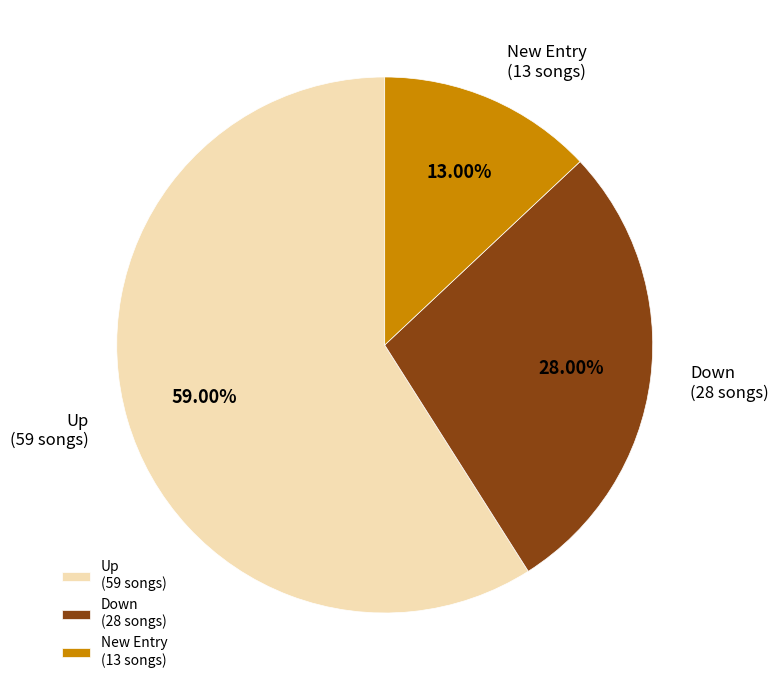

What is the smallest slice in the pie chart?

New Entry (13 songs)